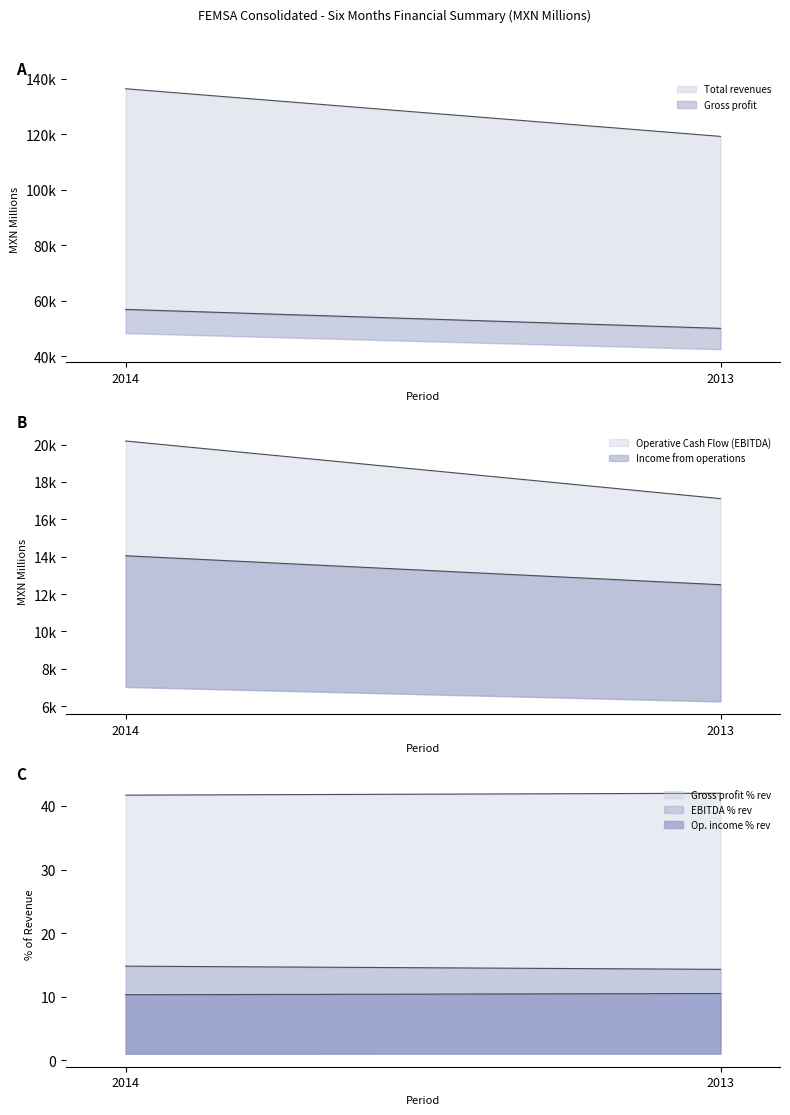

True or false: Gross profit has a value of 34368 at 2014.

False